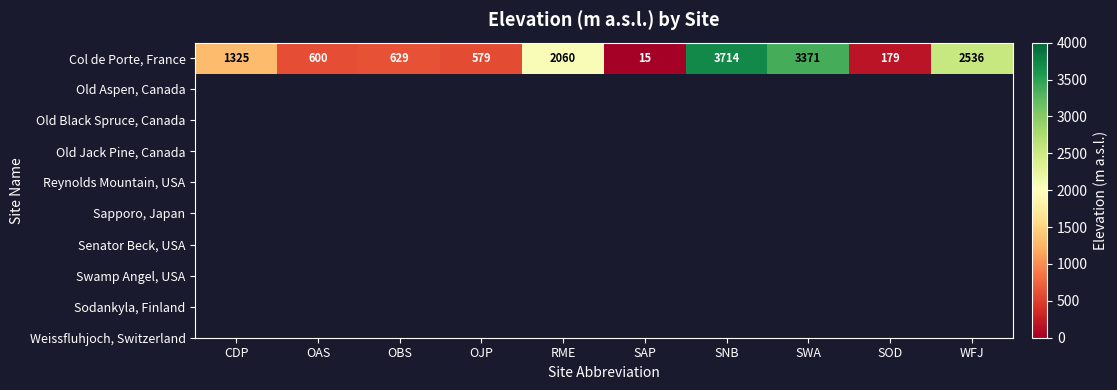

What is the change in value from RME to SAP?

-2045